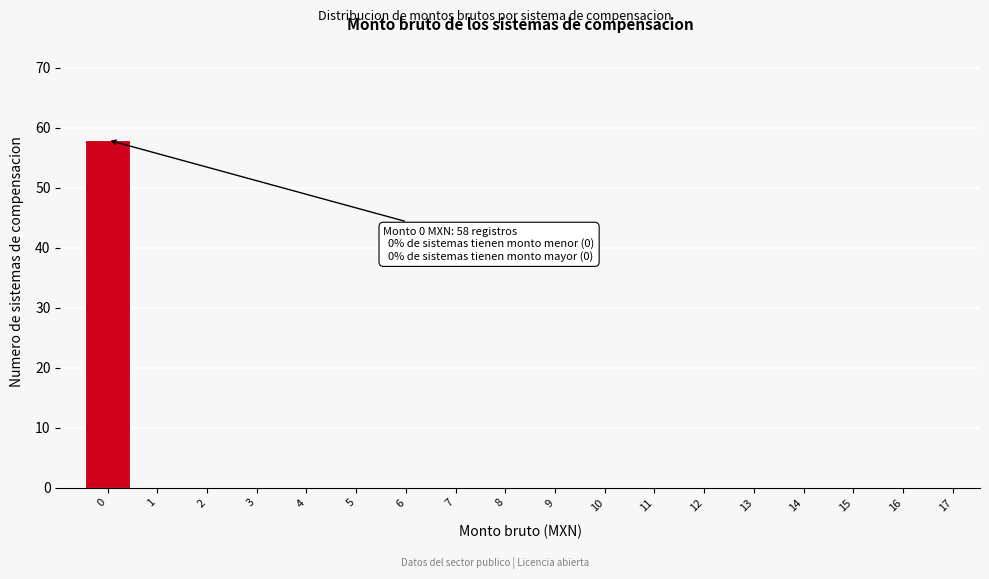

Reading left to right, extract all data points from this chart.

0=58	1=0	2=0	3=0	4=0	5=0	6=0	7=0	8=0	9=0	10=0	11=0	12=0	13=0	14=0	15=0	16=0	17=0